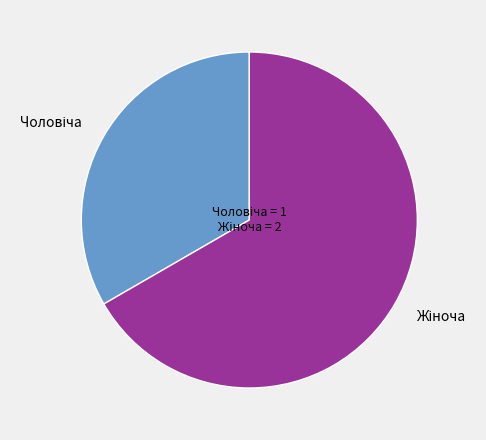

Does any single category account for the majority?

Yes